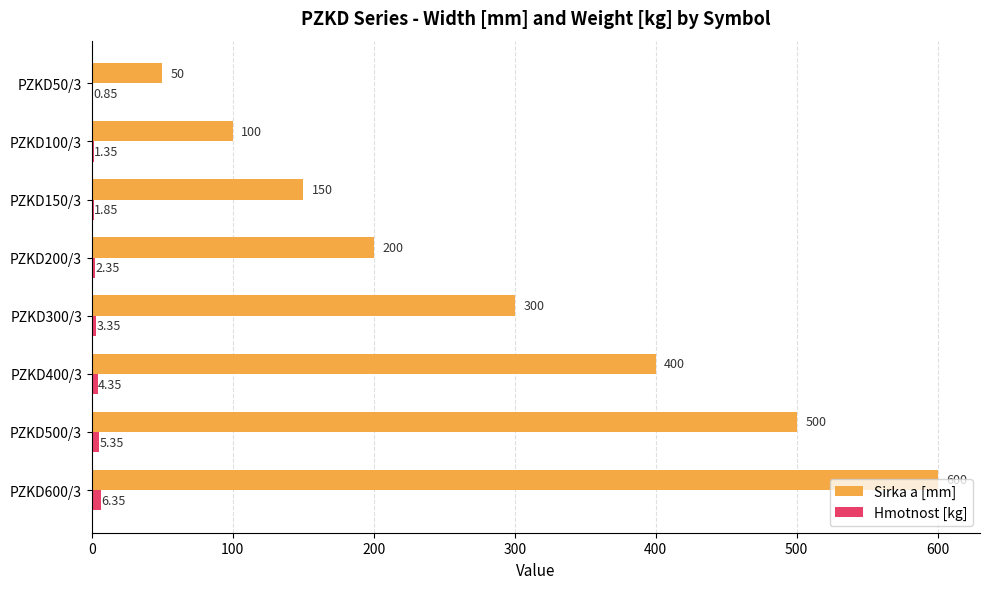

Between PZKD100/3 and PZKD400/3, which series saw the biggest shift?

Sirka a [mm]